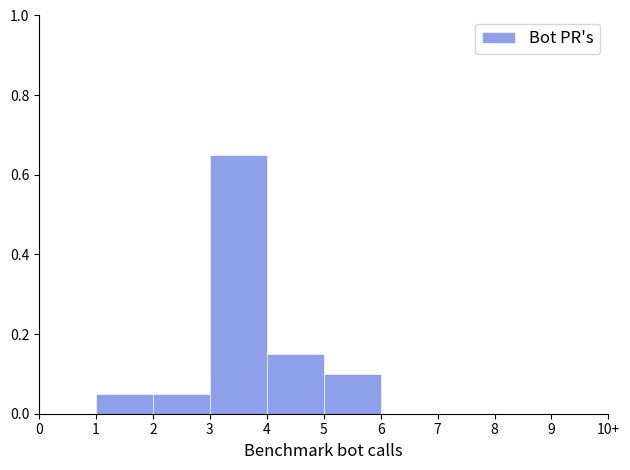

What is the sum of all values?

1.0